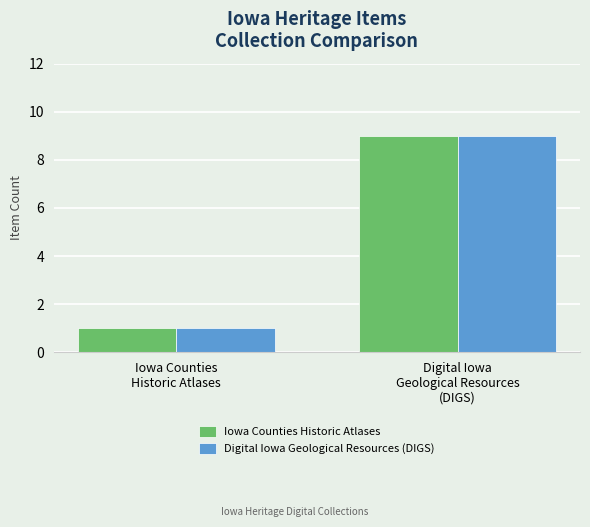

What is the label of the 2nd bar from the right?

Iowa Counties
Historic Atlases